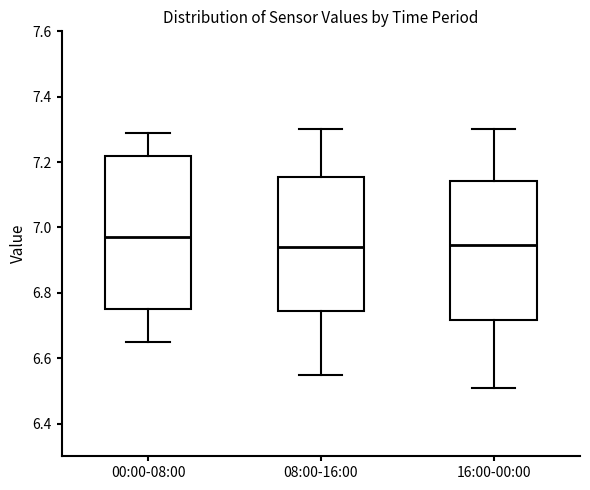

Where does the upper whisker of the box for 00:00-08:00 end on the y-axis? The values are not printed on the chart, so give them approximately, as read against the axis.

7.30